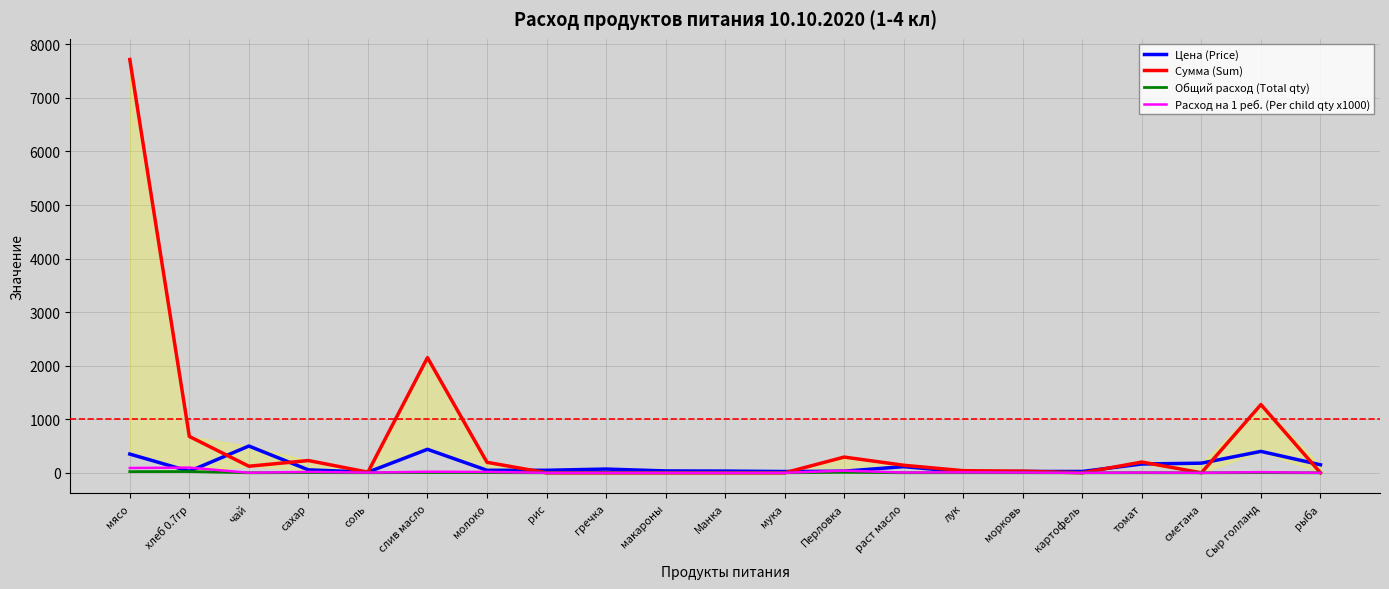

True or false: Расход на 1 реб. (Per child qty x1000) has more than 1 interior local peaks.

True